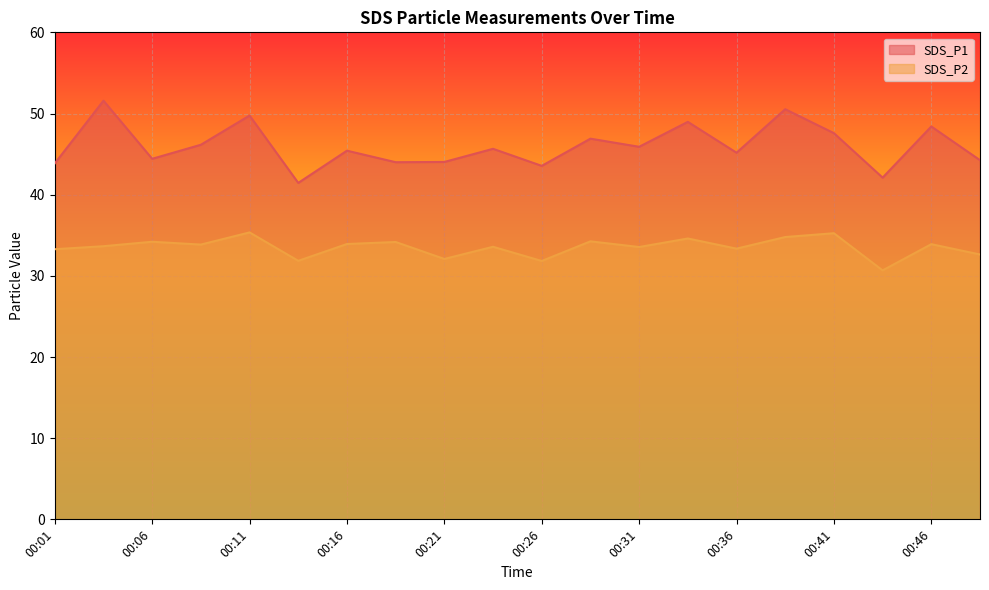

What are all the series names shown in the legend?

SDS_P1, SDS_P2